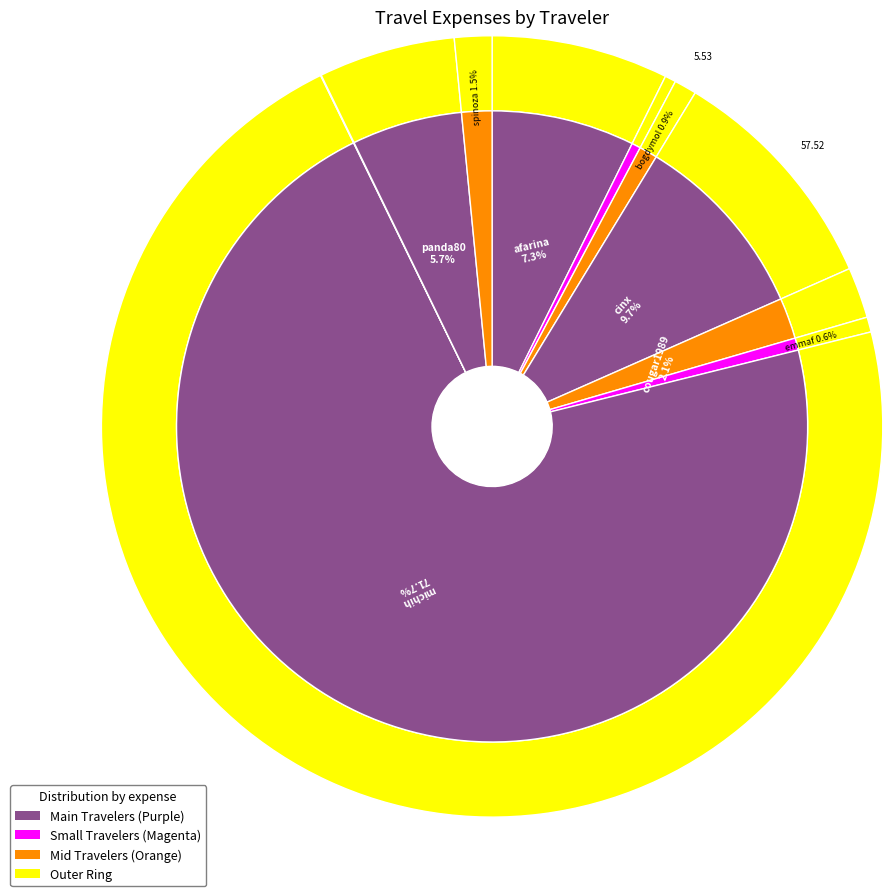

Does missbatz account for over 50% of the chart?

No